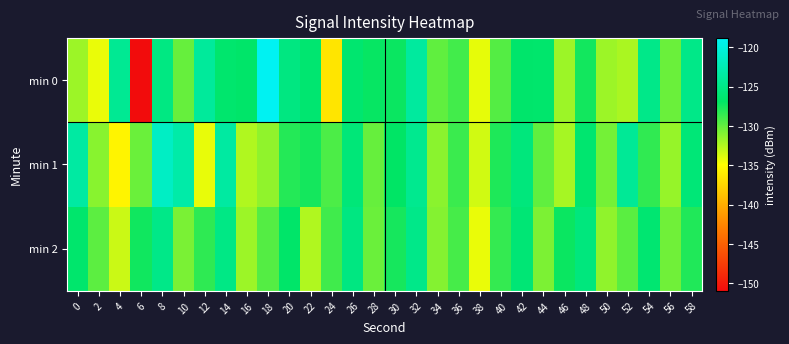

What is the total value across all series at 4?

-393.0